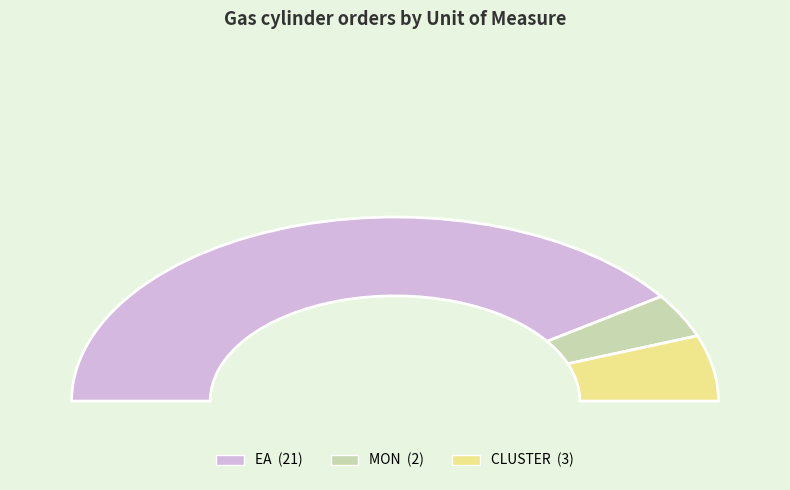

Is it true that CLUSTER is 12% of the pie?

True